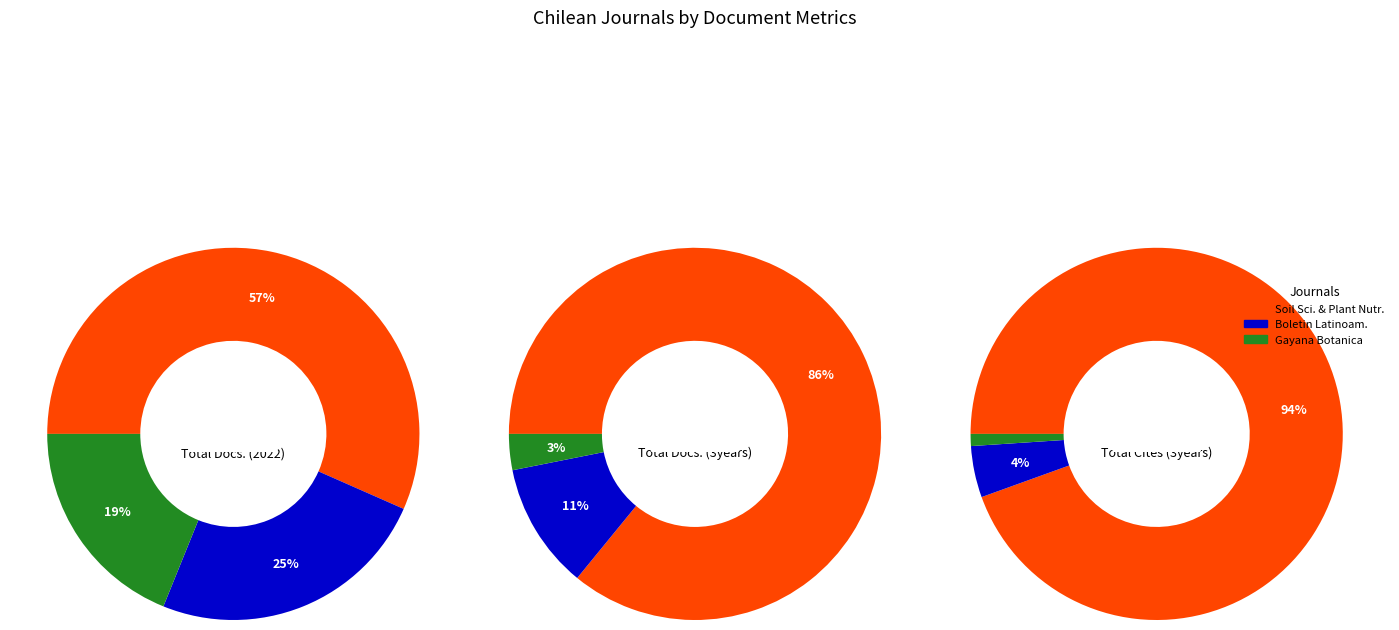

How many segments does this pie chart have?

3